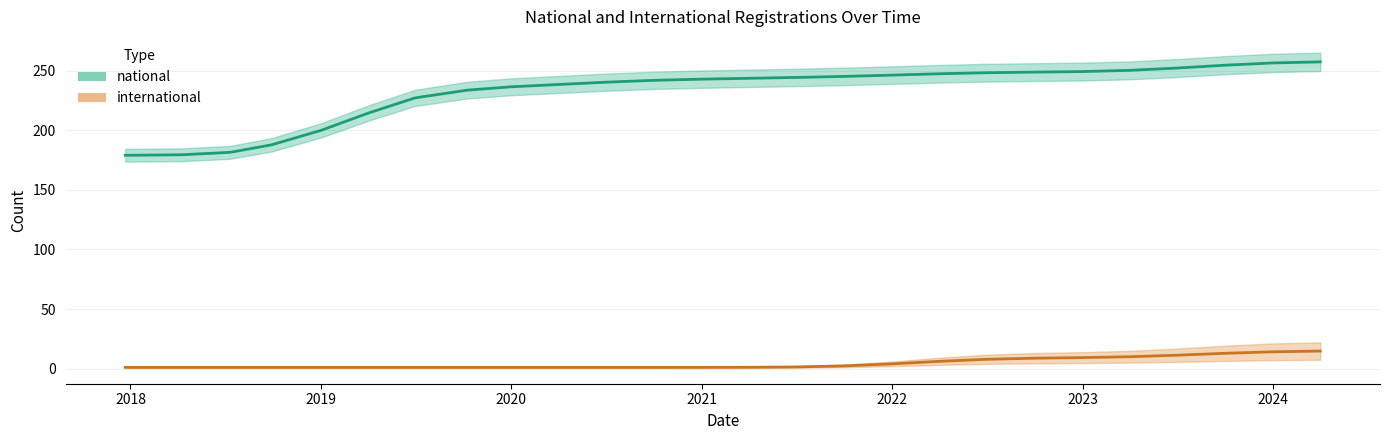

What is the highest value of the national series?

258